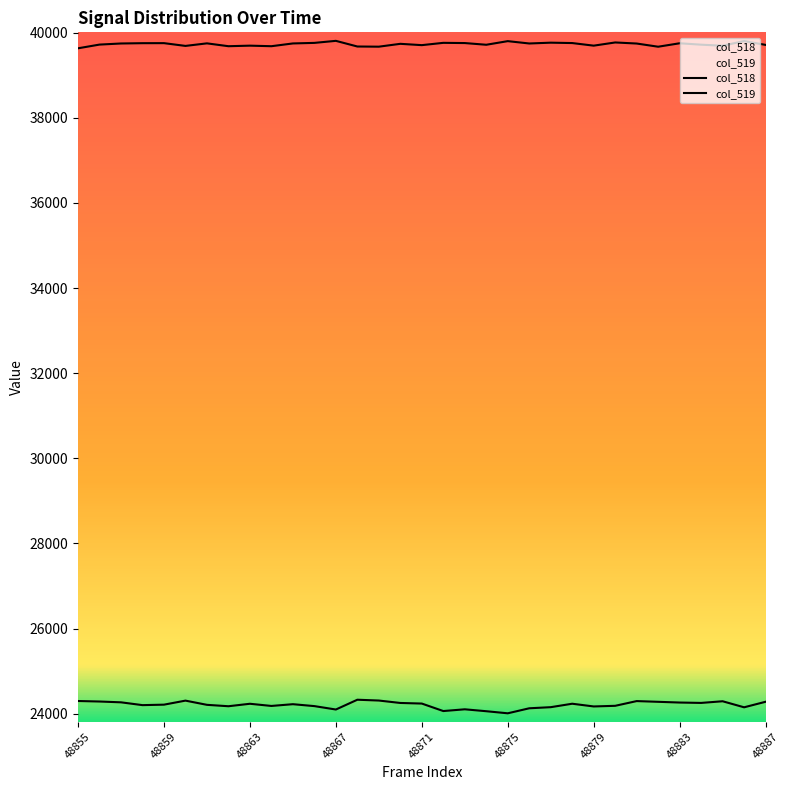

At which label is col_519 closest to 39721?

48856